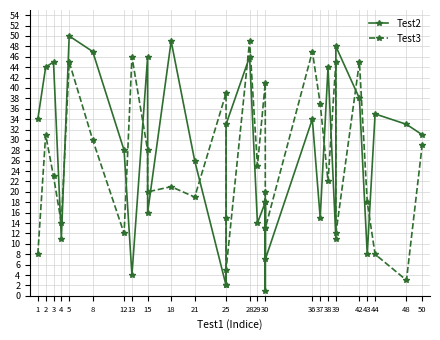

How many lines are shown in the chart?

2